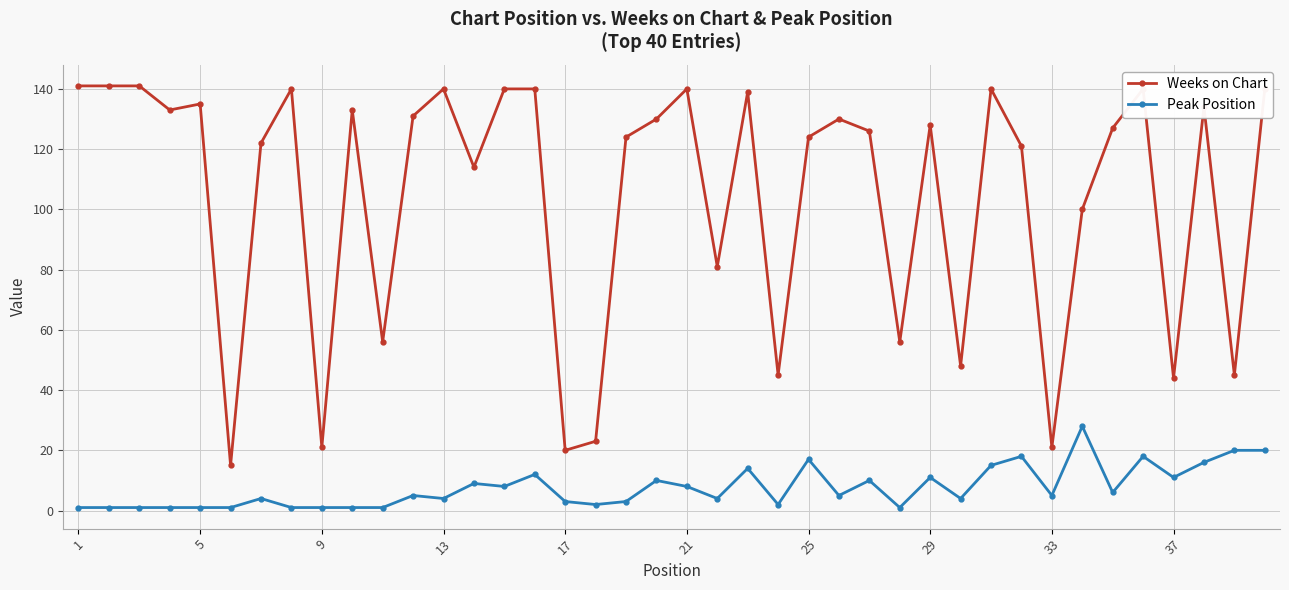

Rank the series by their average value, from lowest to highest.

Peak Position, Weeks on Chart